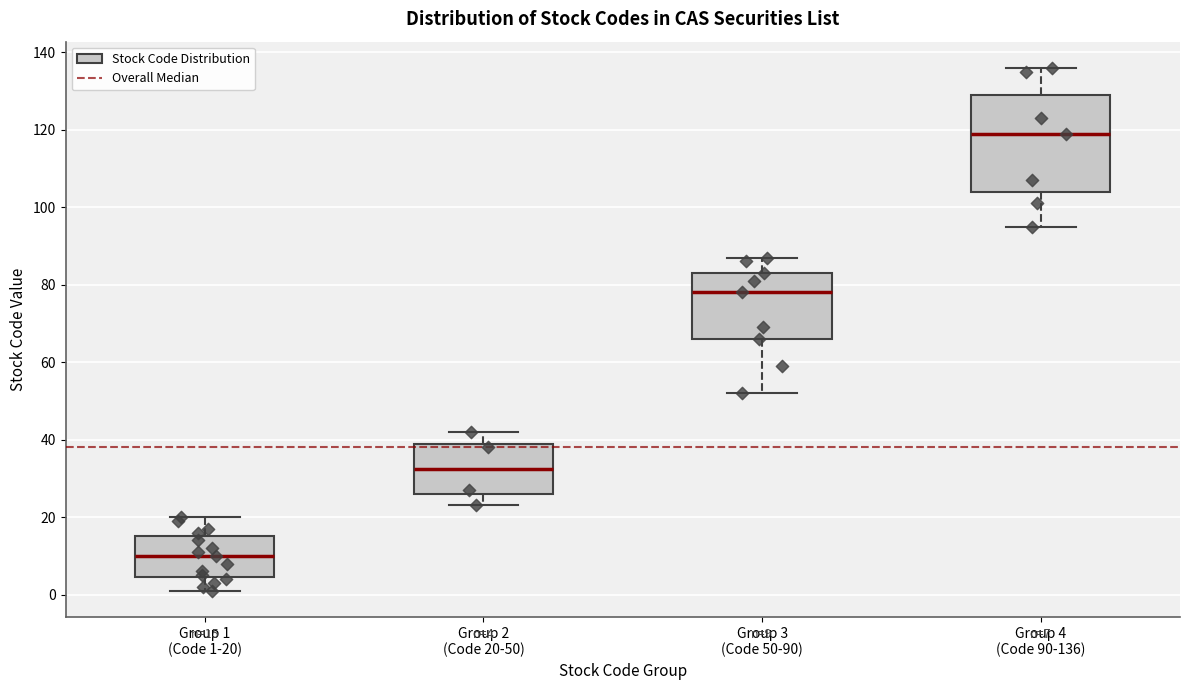

Which box's median line is the highest?

Group 4 (Code 90-136)